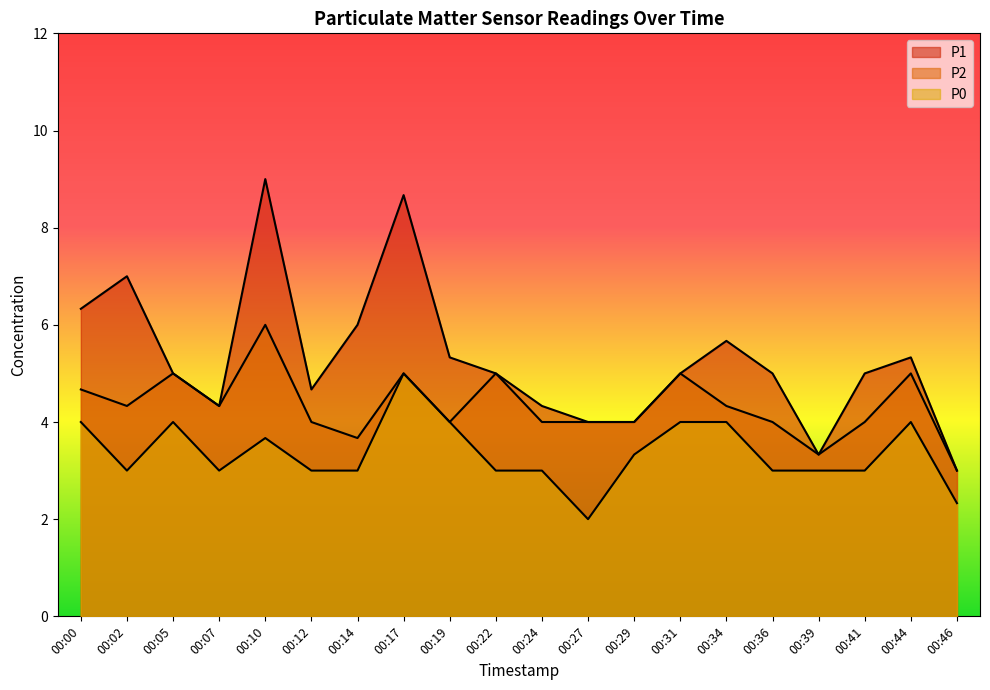

How many values in the P0 series are below 3?

2